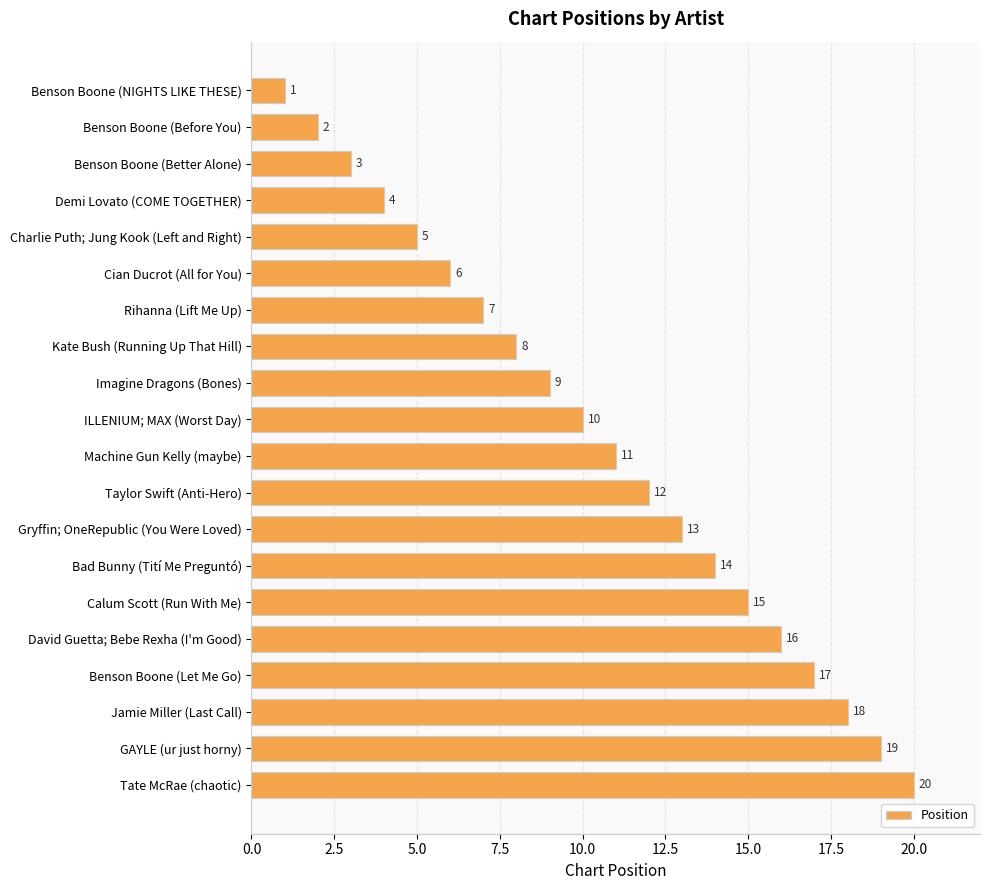

What is the difference between the maximum and minimum values?

19